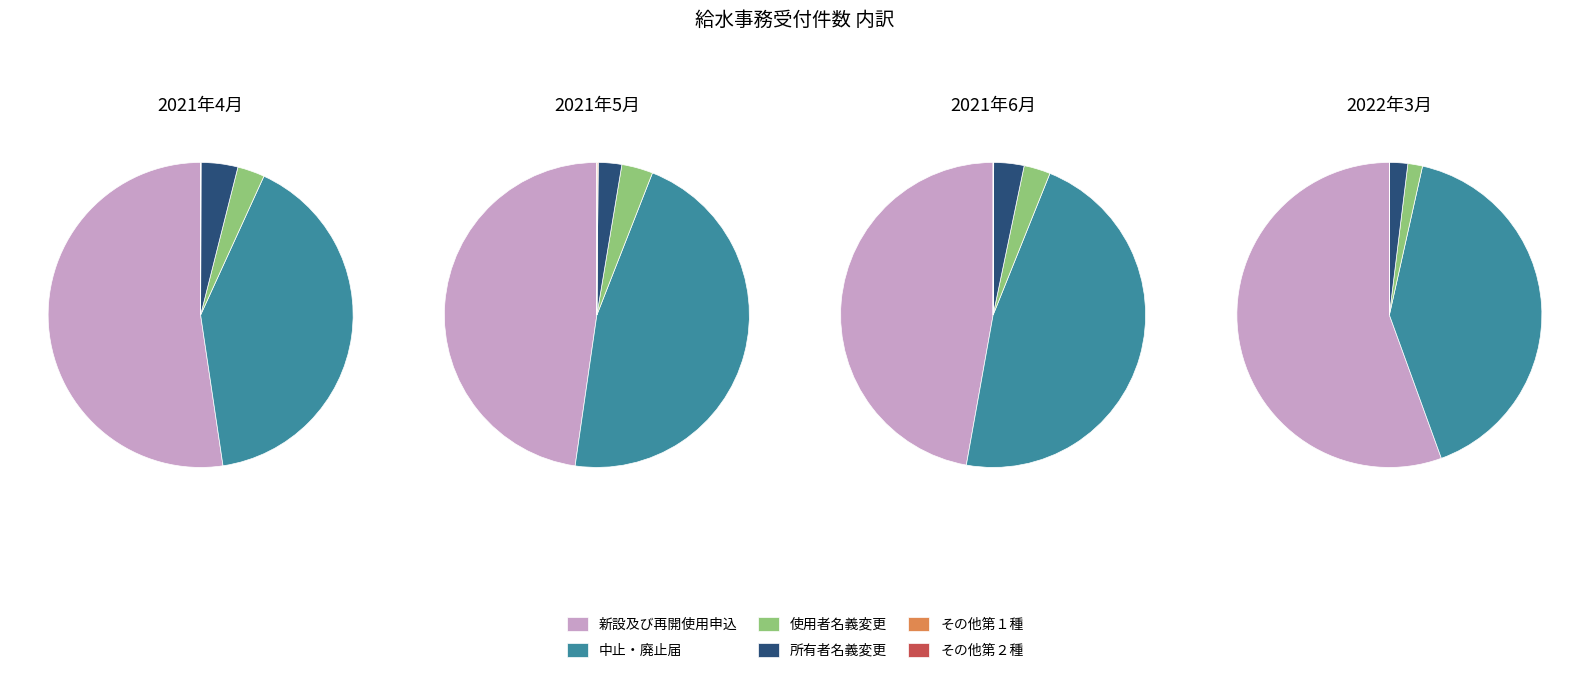

Which slice is the largest?

2022-3